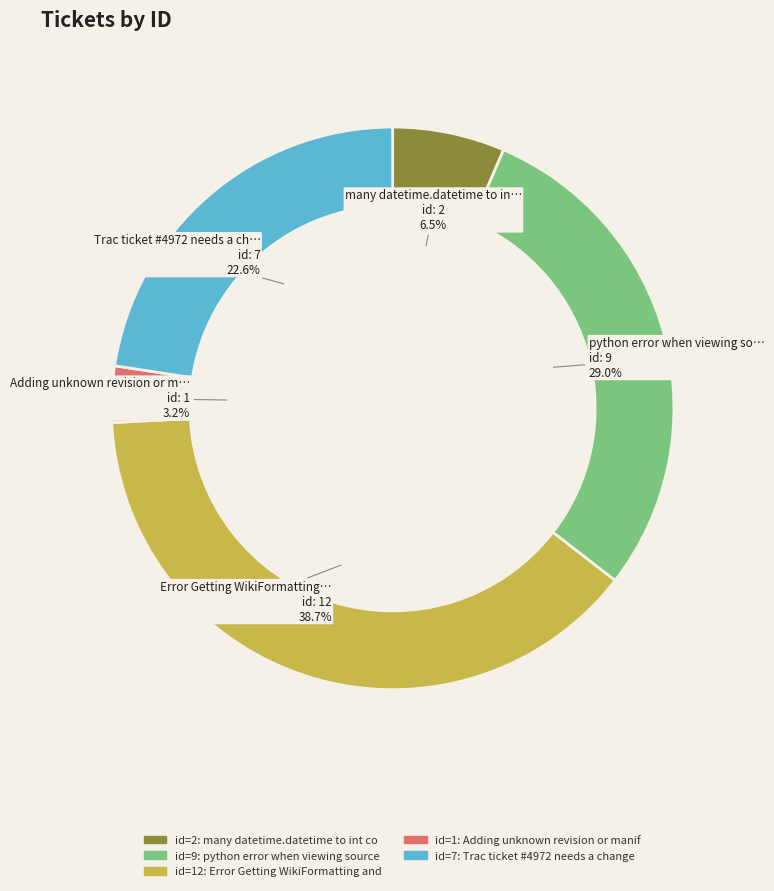

Is there any slice that represents more than half of the pie?

No